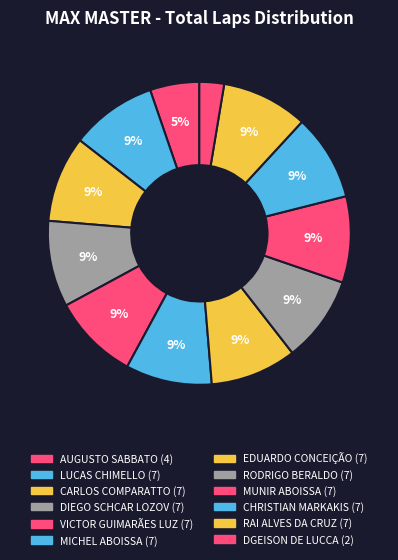

How many slices are in this pie chart?

12